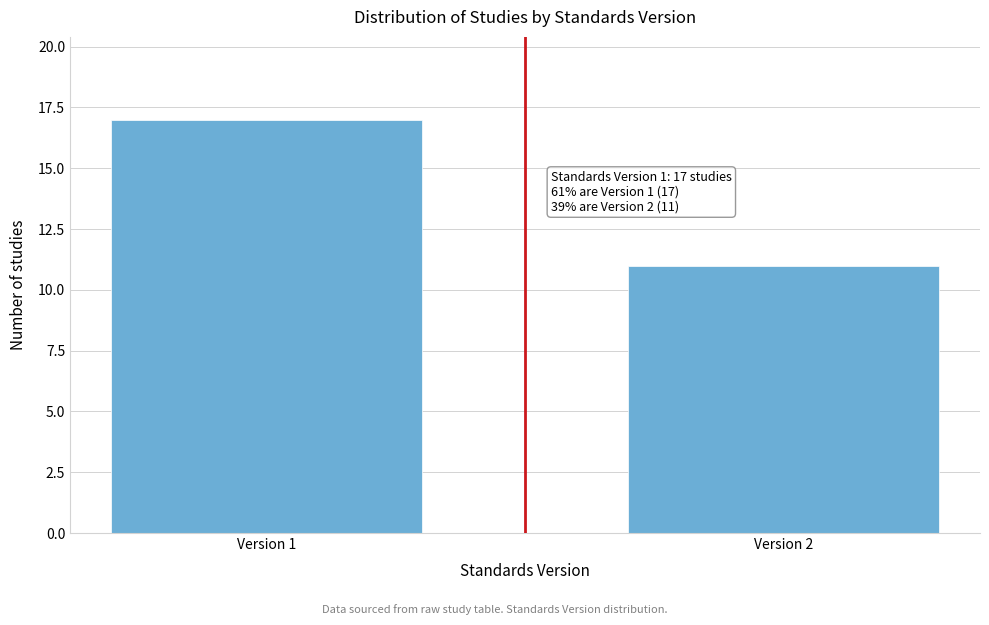

Reading right to left, what are all the values shown in this chart?

11	17